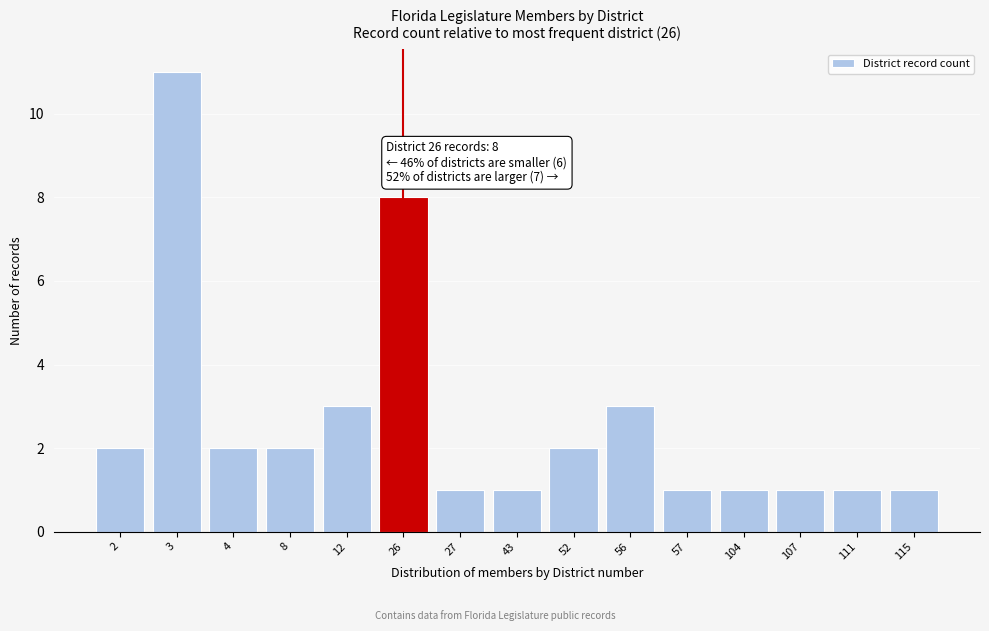

Reading left to right, what are all the values shown in this chart?

2	11	2	2	3	8	1	1	2	3	1	1	1	1	1